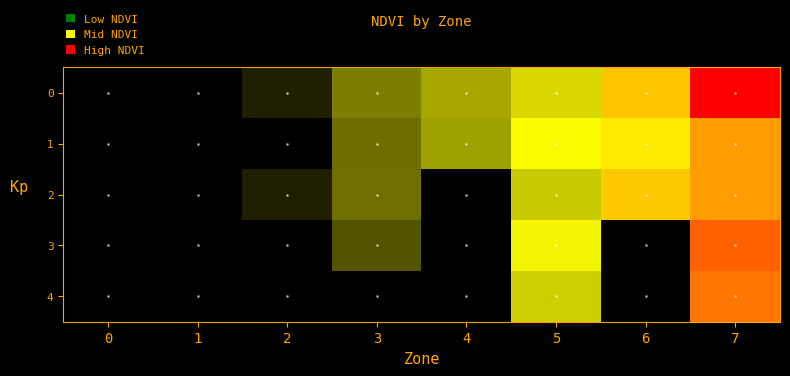

How many data points does each series have?

8